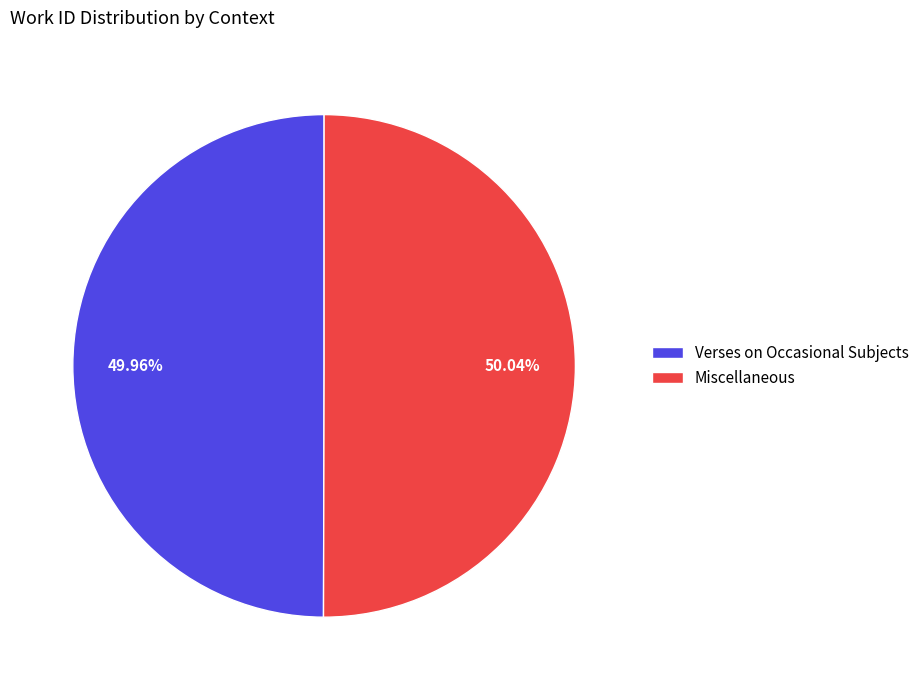

Is the sum of Verses on Occasional Subjects and Miscellaneous greater than half?

Yes